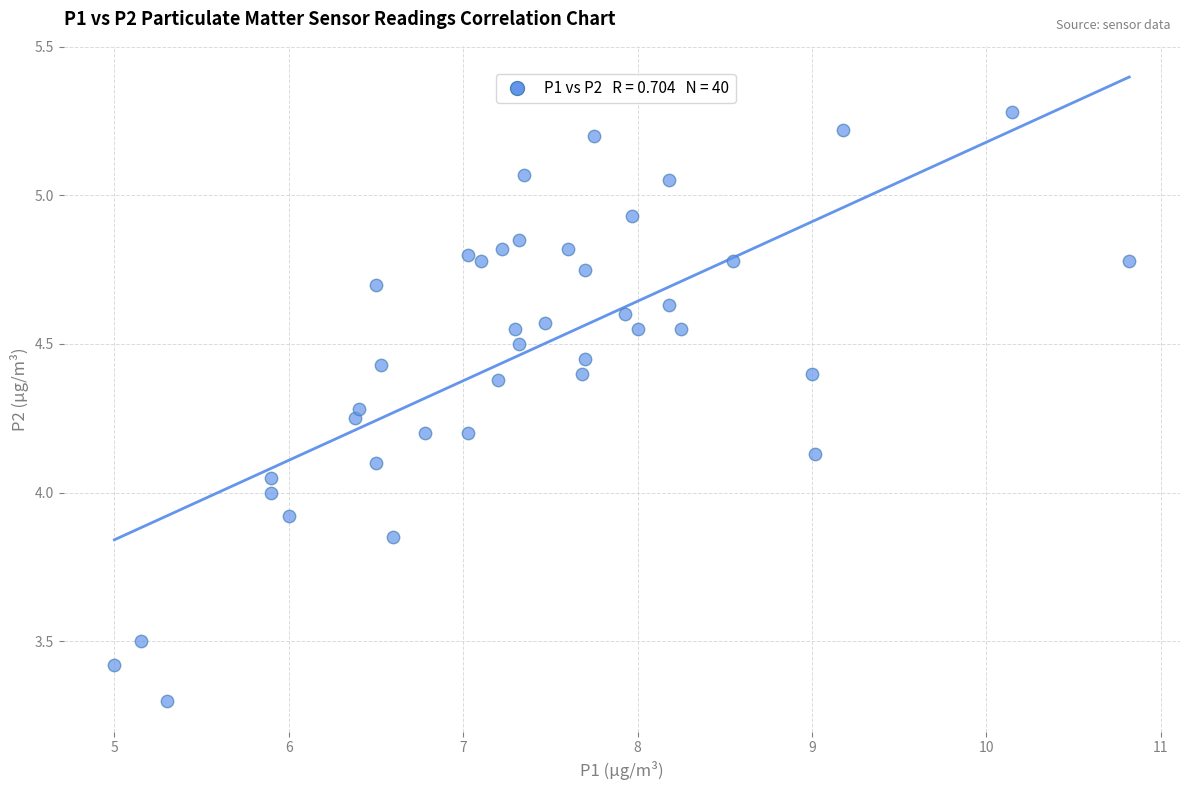

What is the range of Y values (max minus min)?

2.0